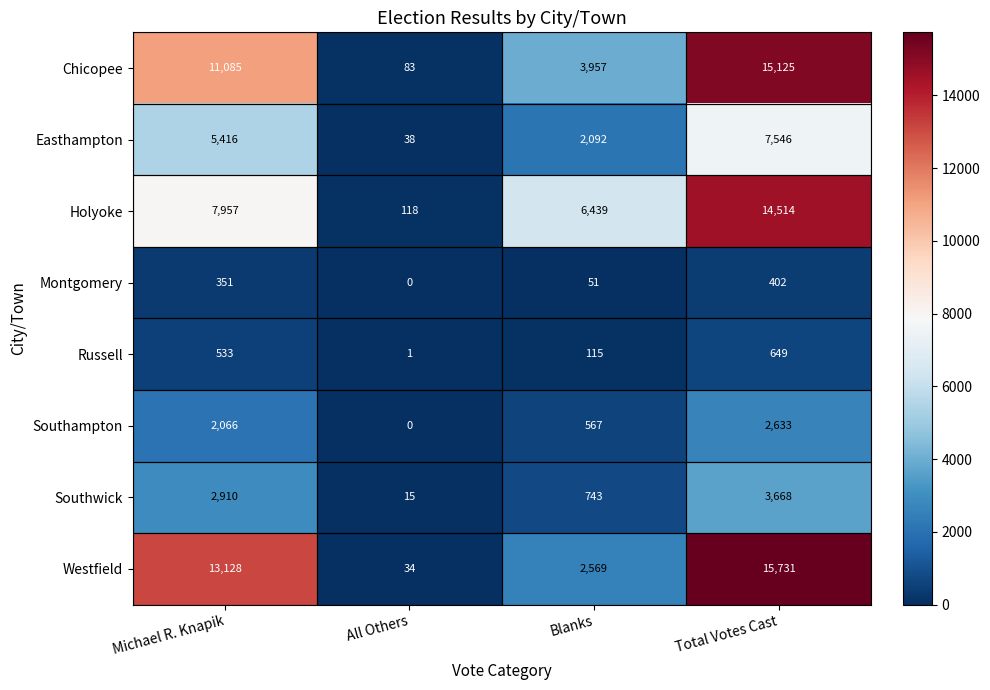

Which series has the largest total across all categories?

Westfield